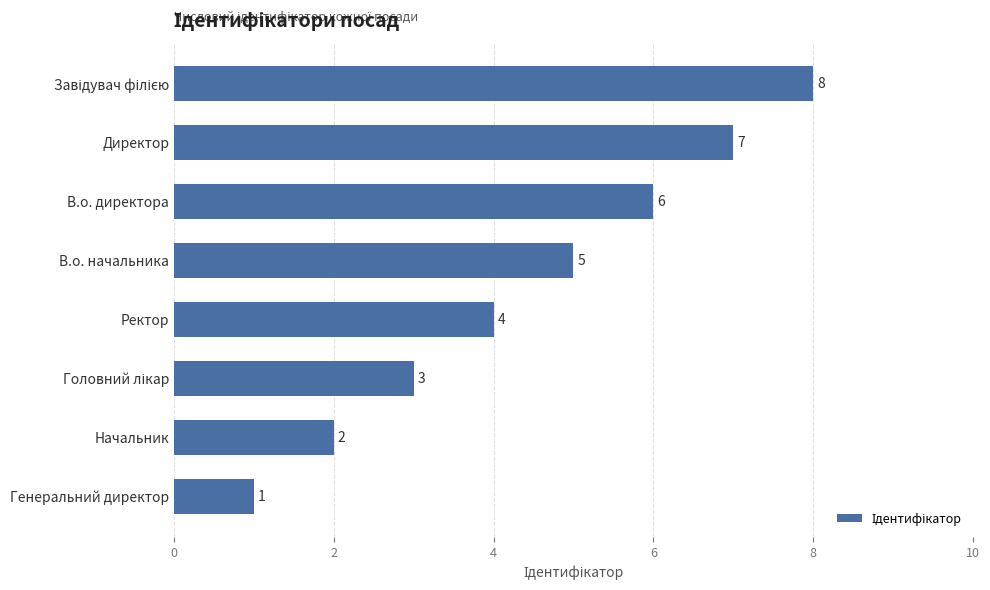

Reading top to bottom, what are all the values shown in this chart?

8	7	6	5	4	3	2	1